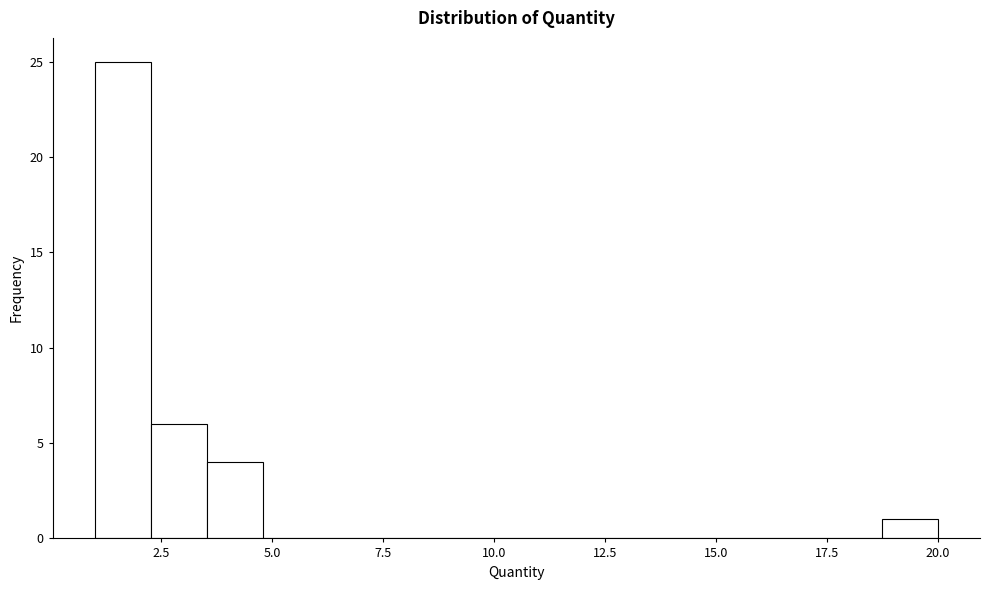

Read against the x-axis, roughly where is the centre of the tallest bar?

1.5